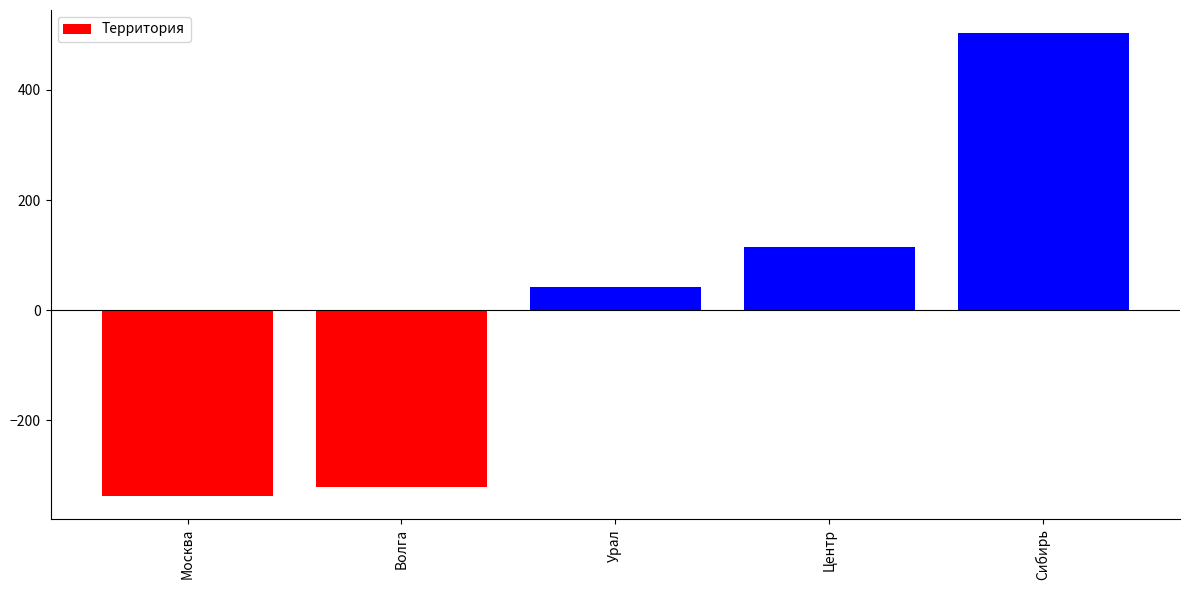

Reading right to left, what are all the values shown in this chart?

503.2	114.2	41.2	-320.8	-337.8